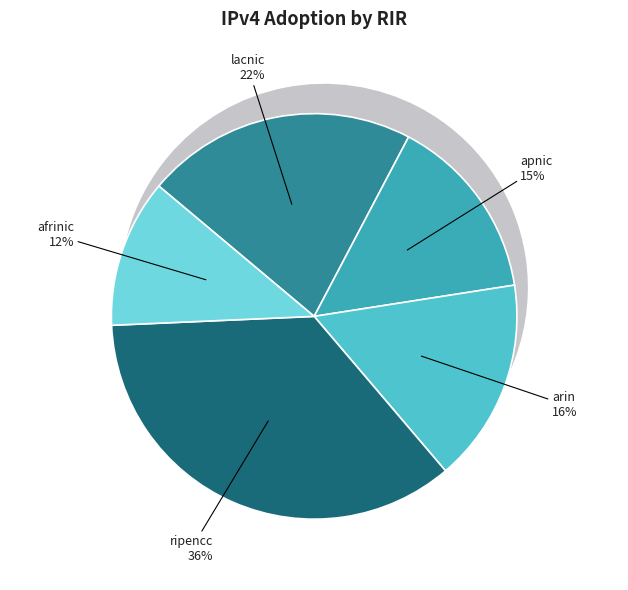

How many segments does this pie chart have?

5